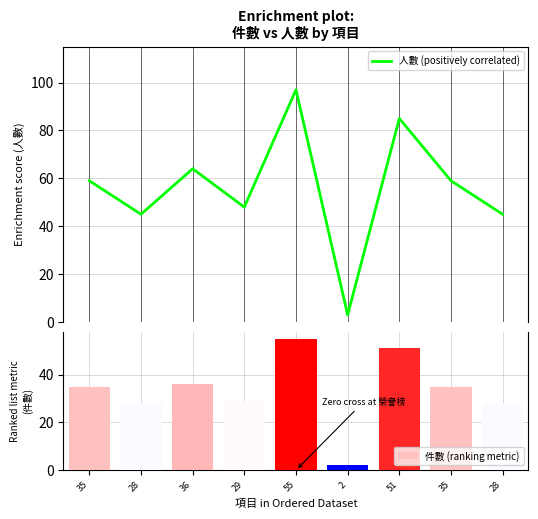

Reading left to right, extract all data points from this chart.

人數 (positively correlated): 35=59	28=45	36=64	29=48	55=97	2=3	51=85	35=59	28=45
件數 (ranking metric): 35=35	28=28	36=36	29=29	55=55	2=2	51=51	35=35	28=28